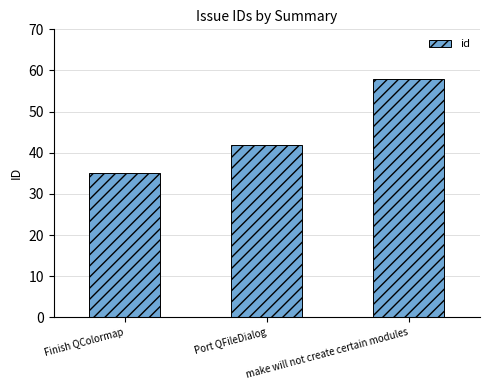

Approximately how many times larger is the value at Finish QColormap compared to Port QFileDialog?

0.8